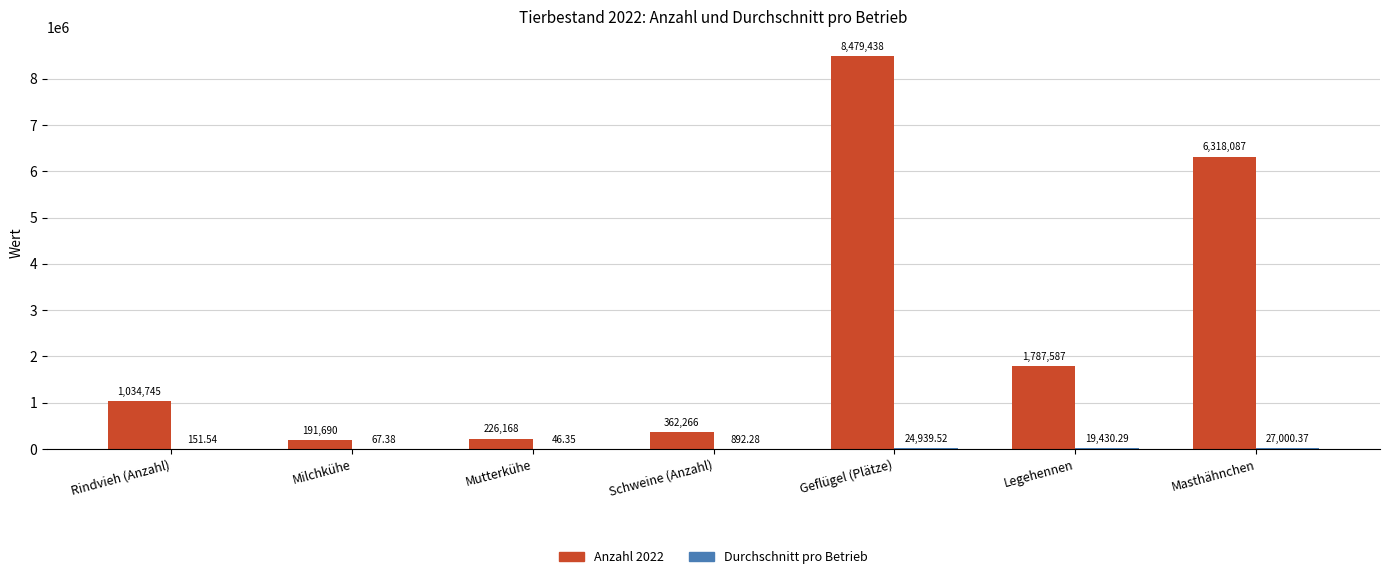

At which category is the sum across all series the highest?

Geflügel (Plätze)